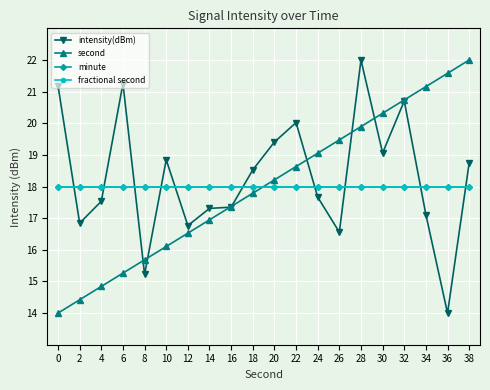

Which series has the widest spread of values?

intensity(dBm)